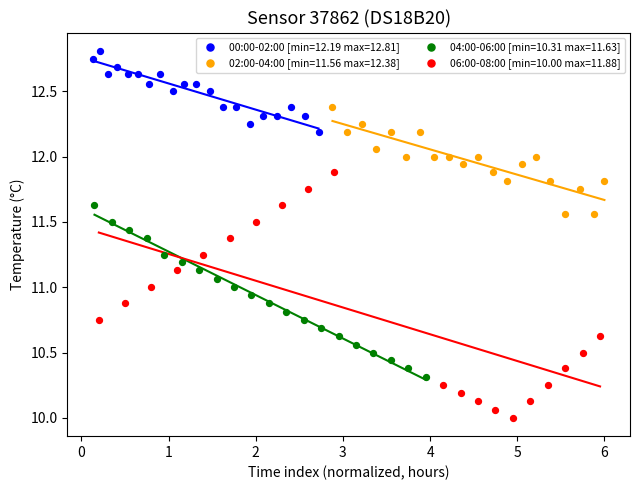

Which series reaches the minimum Y coordinate?

06:00-08:00 [min=10.00 max=11.88]